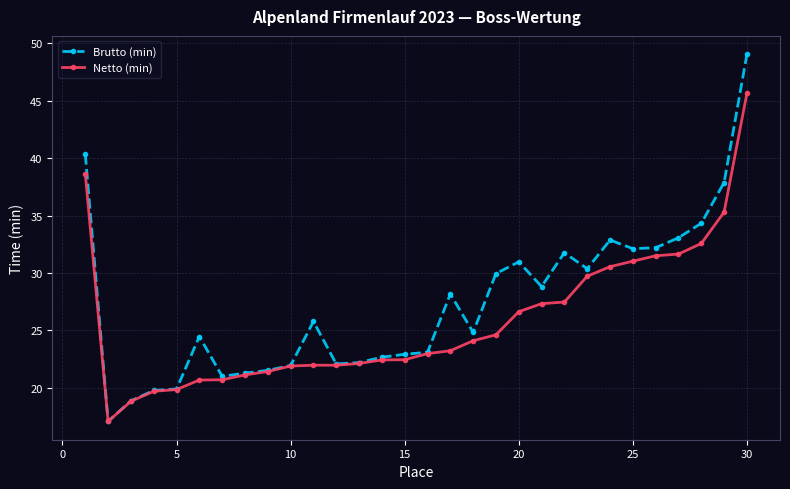

Rank the series by their maximum value, from highest to lowest.

Brutto (min), Netto (min)